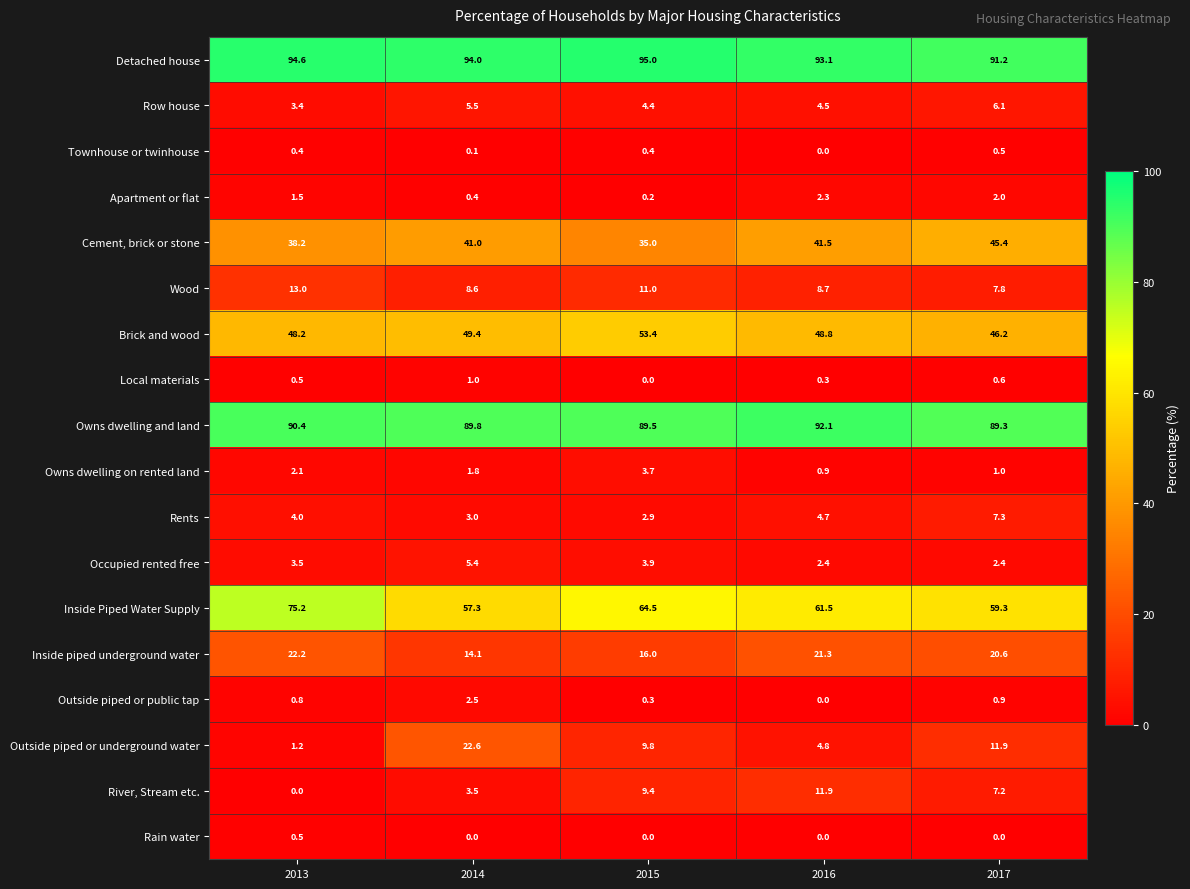

Which series changed the most between 2014 and 2016?

Outside piped or underground water